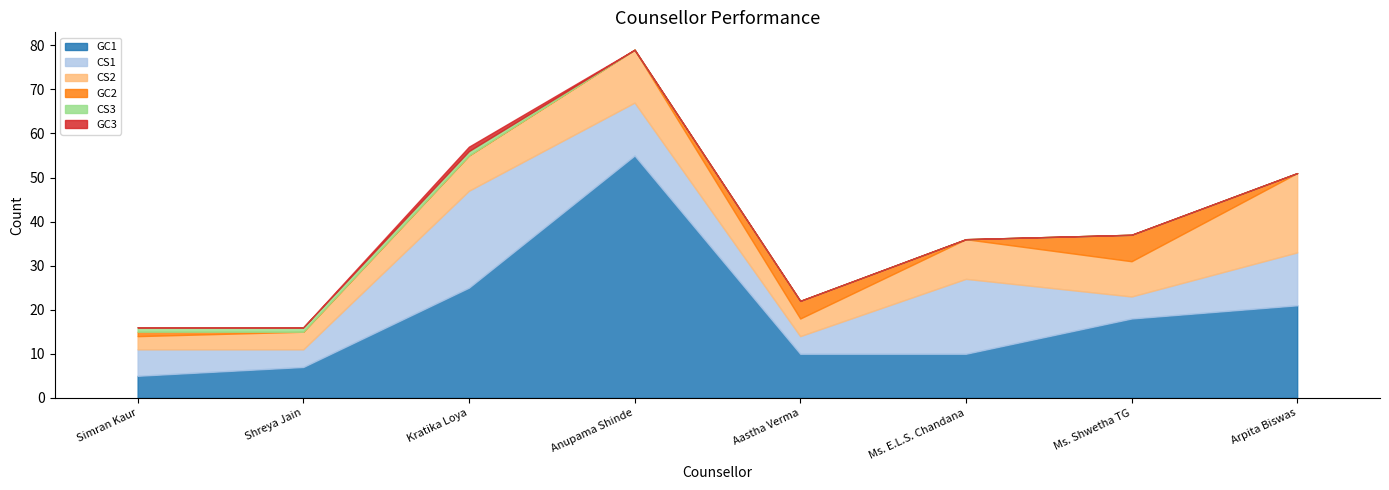

Is the value of CS3 at Kratika Loya greater than the value of GC2 at Kratika Loya?

Yes